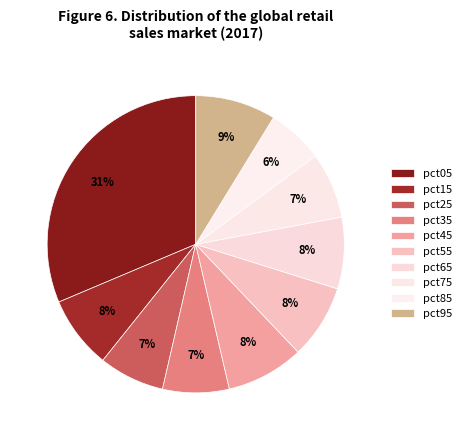

What percentage do pct45 and pct15 together represent?

16.4%